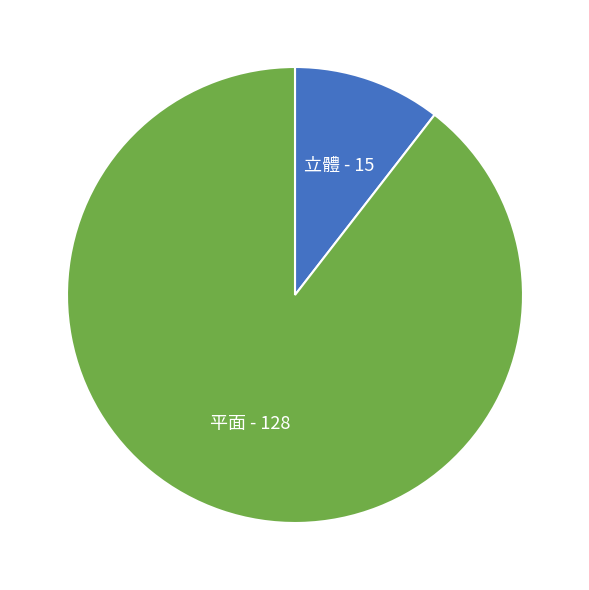

Which category accounts for the majority?

平面